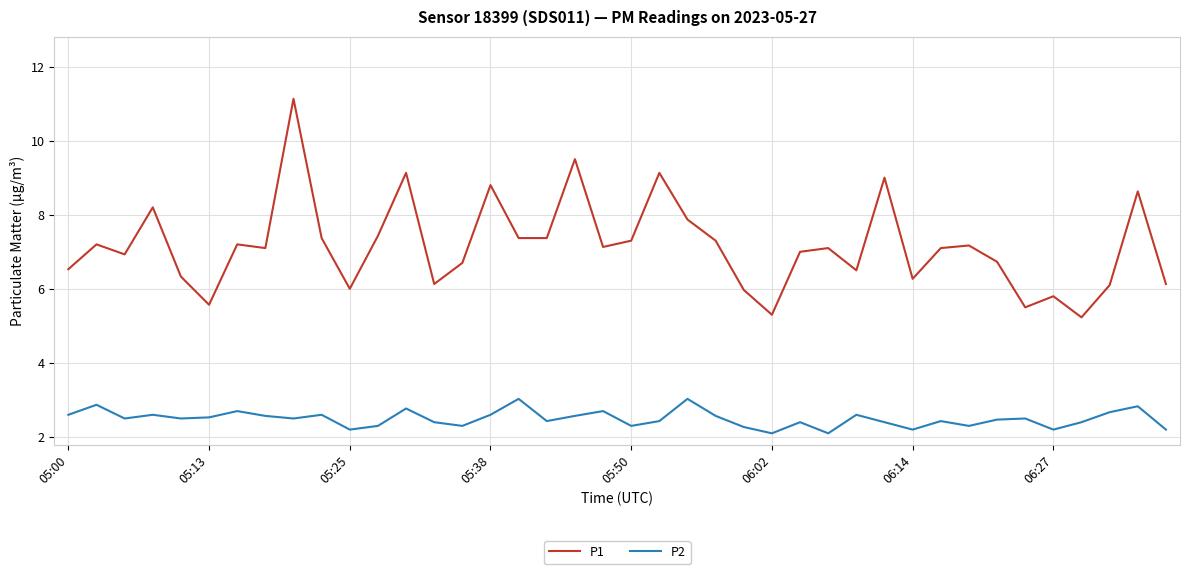

List the series in order of their peak value, lowest first.

P2, P1